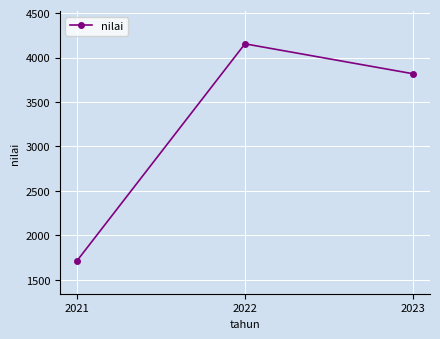

List the labels in order of value, largest first.

2022, 2023, 2021